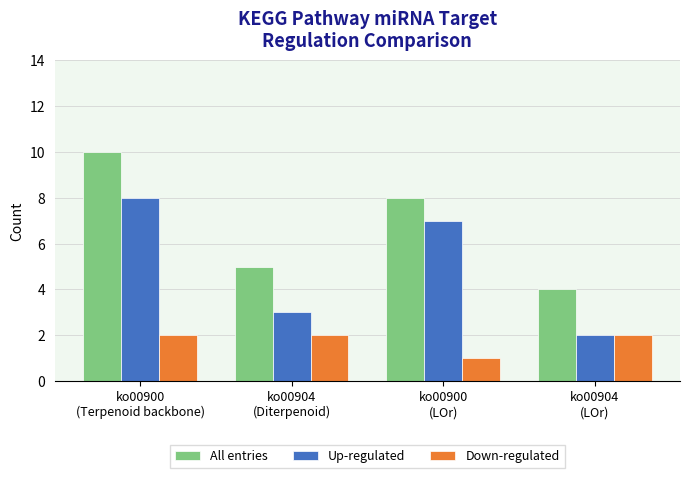

True or false: All entries has a value of 5 at ko00904
(Diterpenoid).

True